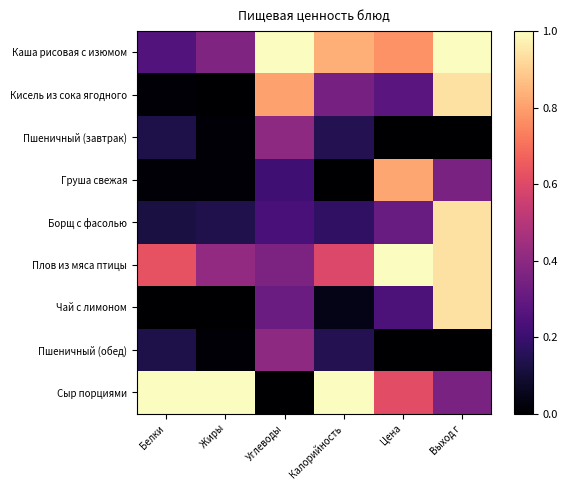

How many distinct data groups are displayed?

9